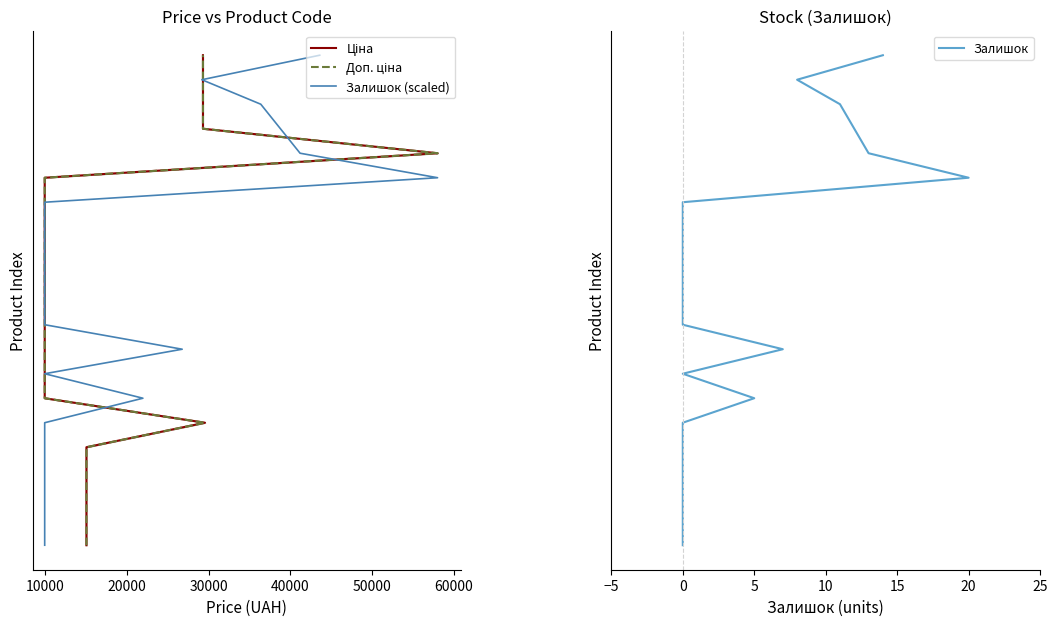

What is the label of the 6th point from the left?

50000